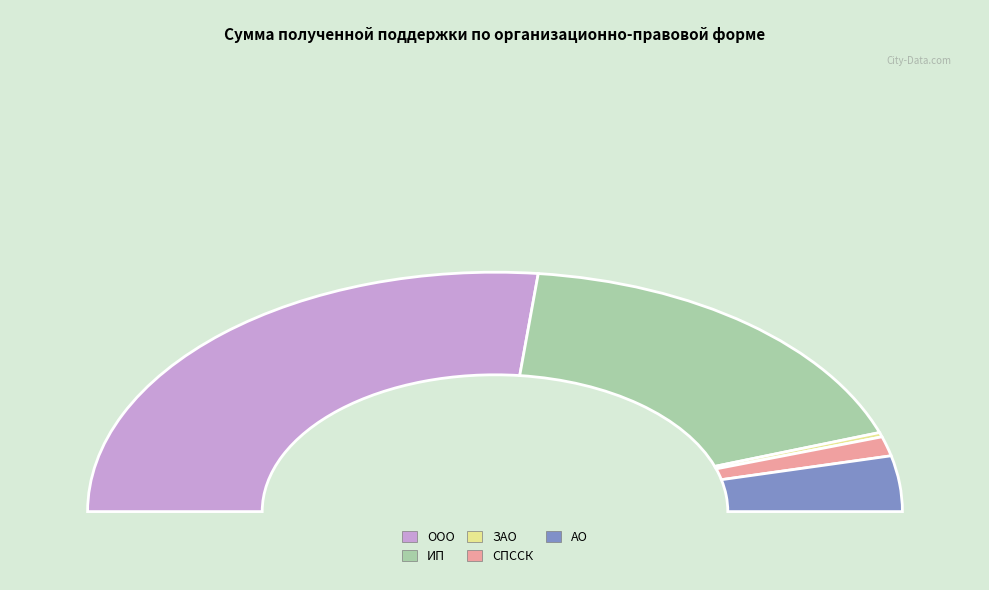

True or false: АО accounts for 7% of the total.

True